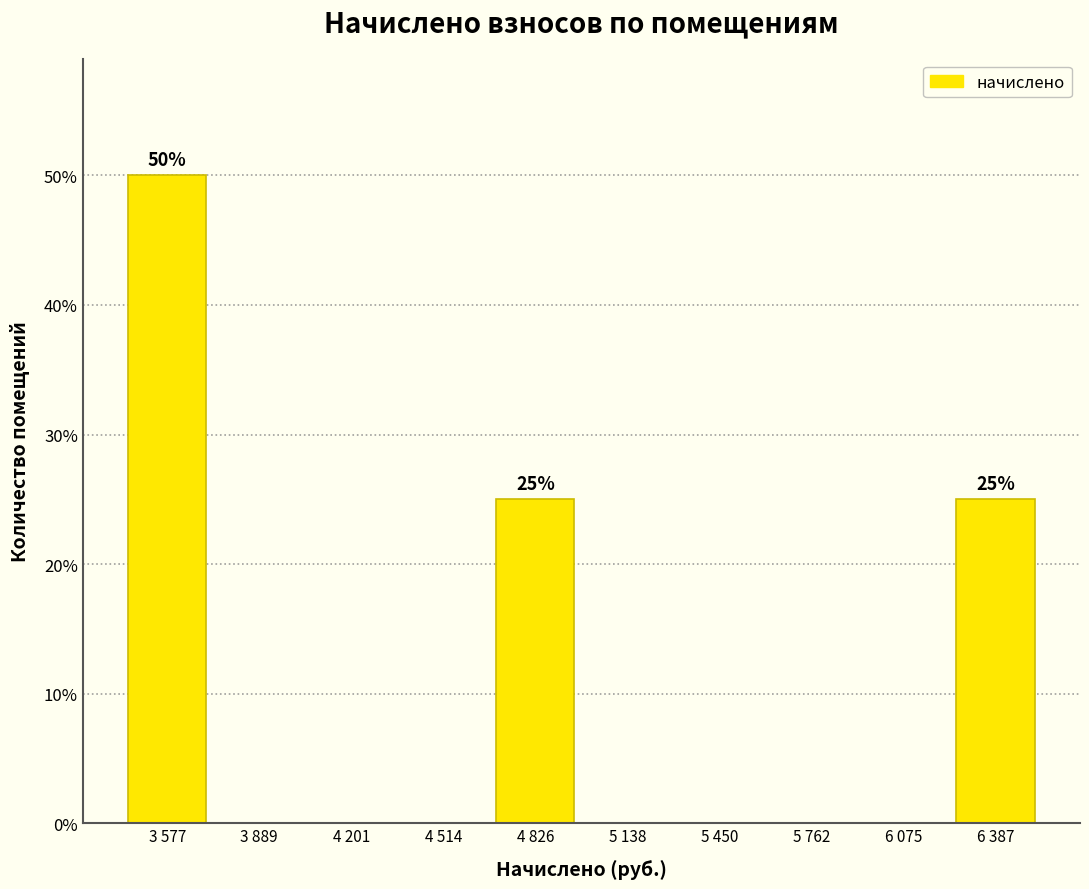

Reading left to right, transcribe all the data shown in this chart.

3 577=50	3 889=0	4 201=0	4 514=0	4 826=25	5 138=0	5 450=0	5 762=0	6 075=0	6 387=25